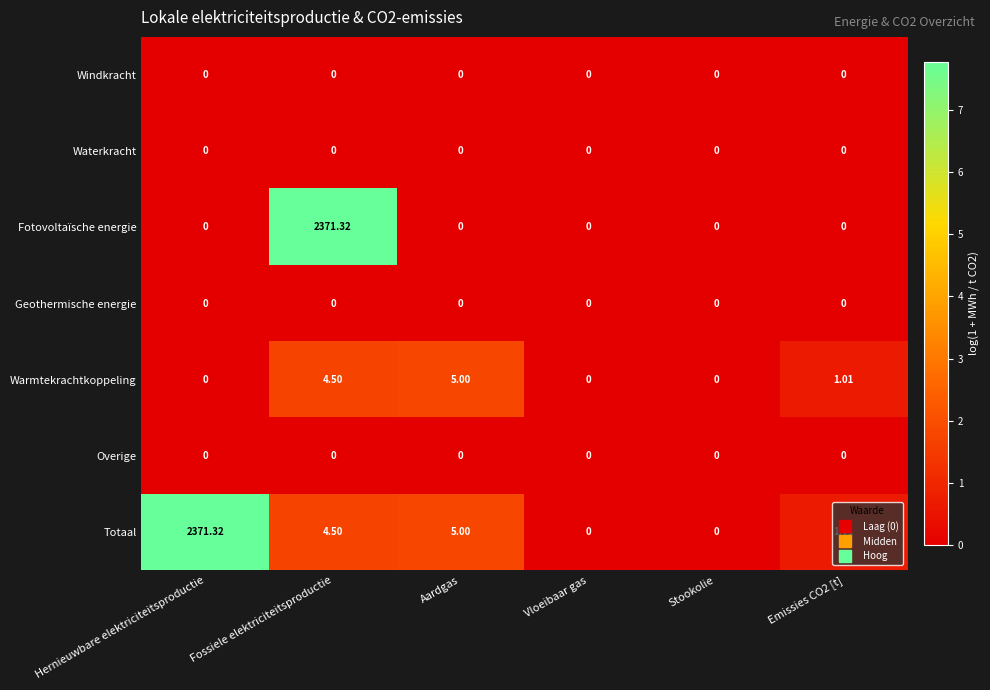

At which category is the sum across all series the highest?

Fossiele elektriciteitsproductie